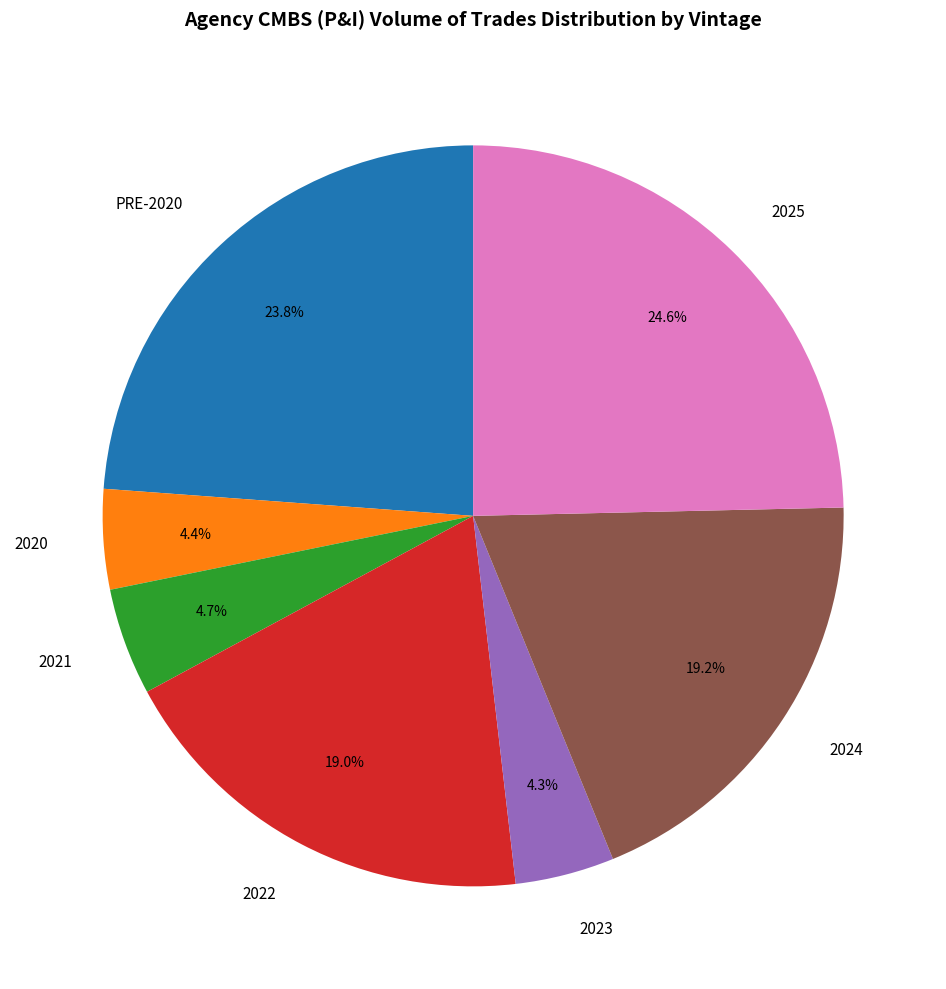

Is there a majority slice in this chart?

No